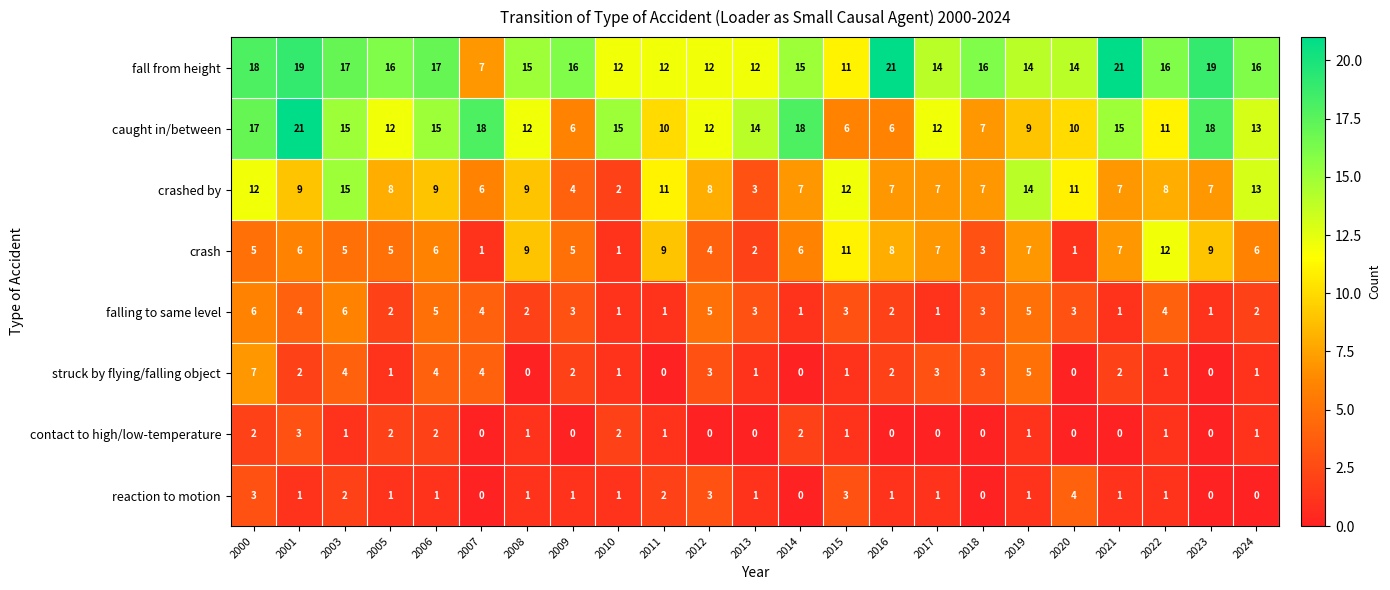

At which category is the sum across all series the highest?

2000